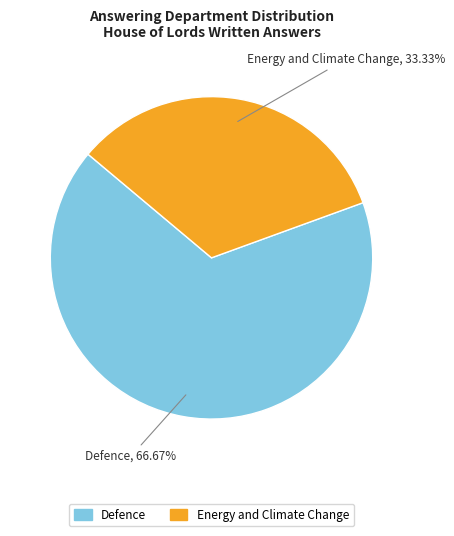

Does any single category account for the majority?

Yes